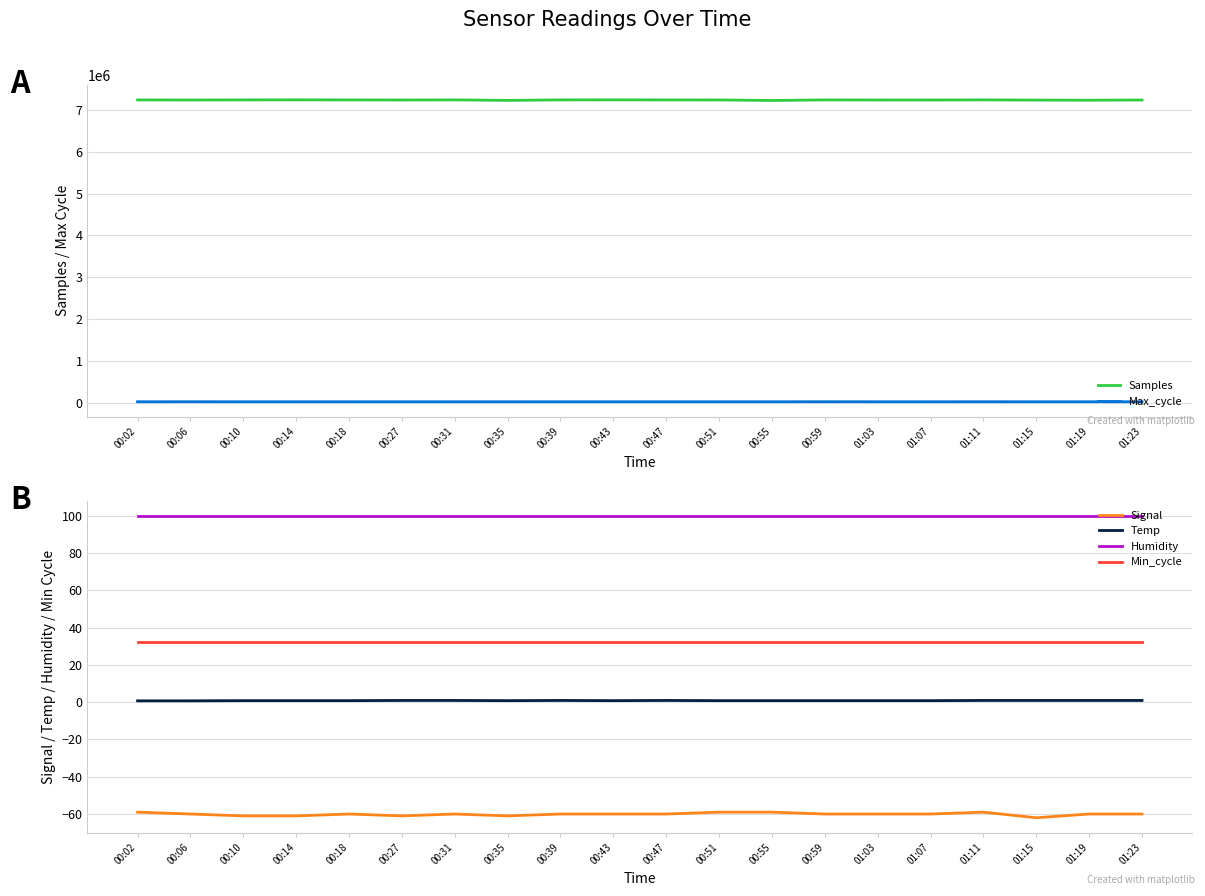

Reading right to left, list all the values displayed in this chart.

Samples: 7240951.0	7236354.0	7238978.0	7244397.0	7241025.0	7241746.0	7243552.0	7229738.0	7242187.0	7243643.0	7245120.0	7243937.0	7231642.0	7244104.0	7241426.0	7243522.0	7244883.0	7243763.0	7241271.0	7243391.0
Max_cycle: 20361.0	20207.0	20222.0	20491.0	20257.0	20231.0	20835.0	20105.0	20046.0	20123.0	20215.0	20108.0	20365.0	20227.0	20143.0	20120.0	20100.0	20199.0	20536.0	20206.0
Signal: -60.0	-60.0	-62.0	-59.0	-60.0	-60.0	-60.0	-59.0	-59.0	-60.0	-60.0	-60.0	-61.0	-60.0	-61.0	-60.0	-61.0	-61.0	-60.0	-59.0
Temp: 0.9	0.9	0.9	0.9	0.8	0.8	0.8	0.8	0.8	0.9	0.8	0.9	0.8	0.9	0.9	0.8	0.8	0.8	0.7	0.7
Humidity: 99.9	99.9	99.9	99.9	99.9	99.9	99.9	99.9	99.9	99.9	99.9	99.9	99.9	99.9	99.9	99.9	99.9	99.9	99.9	99.9
Min_cycle: 32.0	32.0	32.0	32.0	32.0	32.0	32.0	32.0	32.0	32.0	32.0	32.0	32.0	32.0	32.0	32.0	32.0	32.0	32.0	32.0